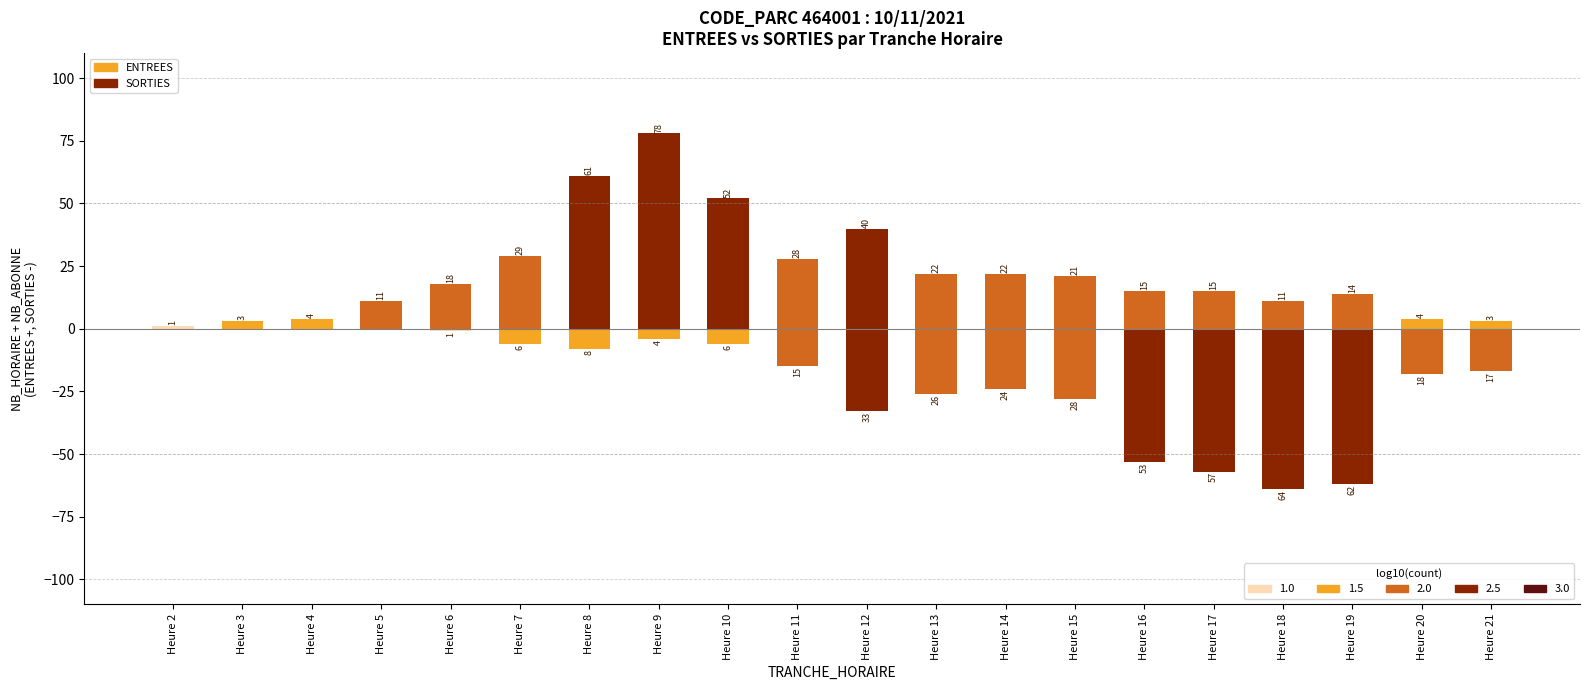

Reading left to right, extract all data points from this chart.

ENTREES: 1	3	4	11	18	29	61	78	52	28	40	22	22	21	15	15	11	14	4	3
SORTIES: 0	0	0	0	-1	-6	-8	-4	-6	-15	-33	-26	-24	-28	-53	-57	-64	-62	-18	-17